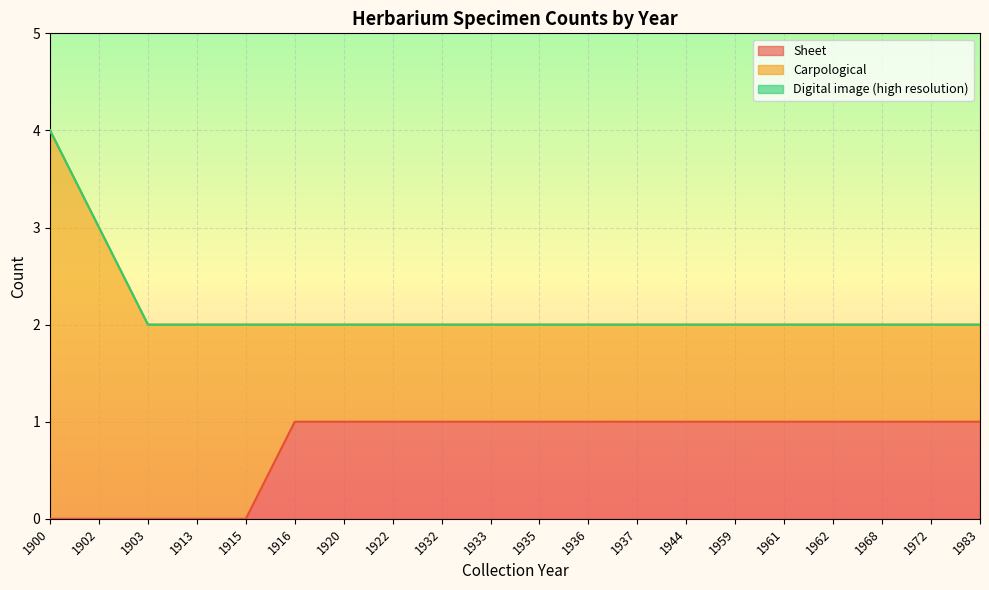

What is the lowest value of the Carpological series?

1